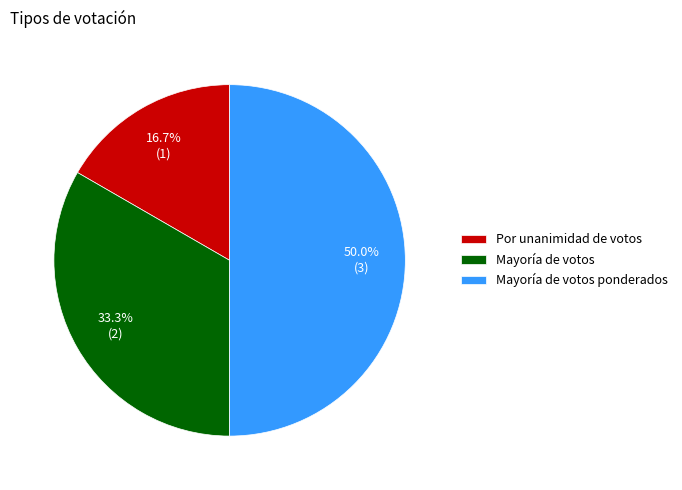

Which has a higher value, Por unanimidad de votos or Mayoría de votos?

Mayoría de votos